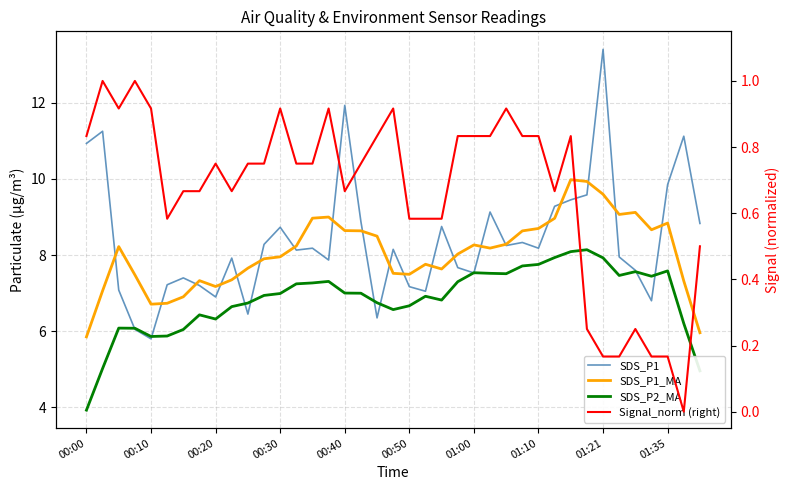

Which has a higher value, 10 or 23?

23